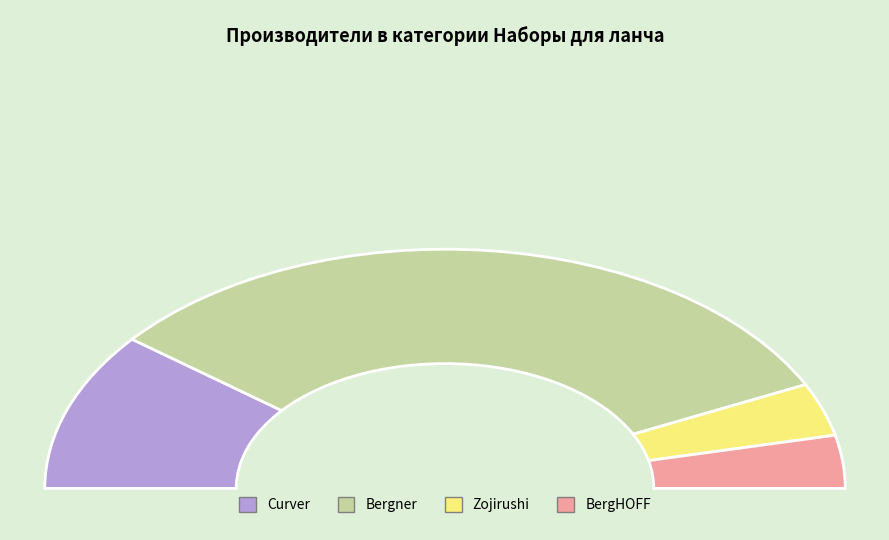

Which category accounts for the majority?

Bergner